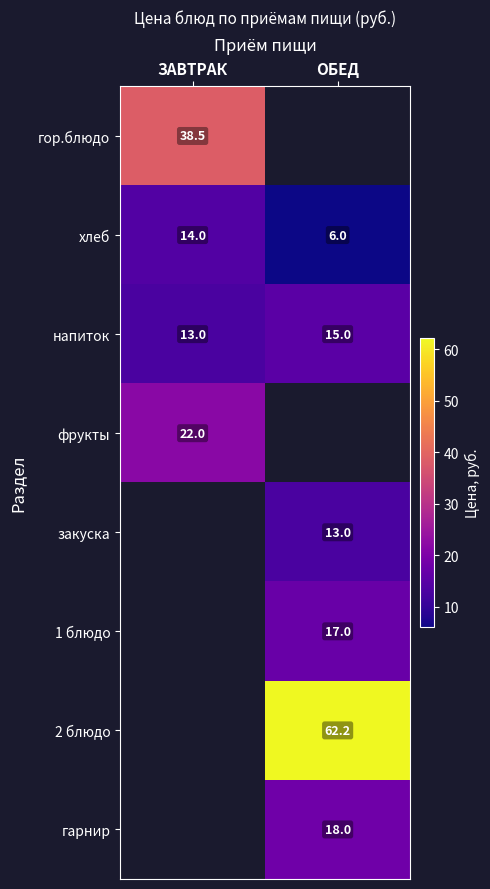

List the labels in order of хлеб value, smallest first.

ОБЕД, ЗАВТРАК